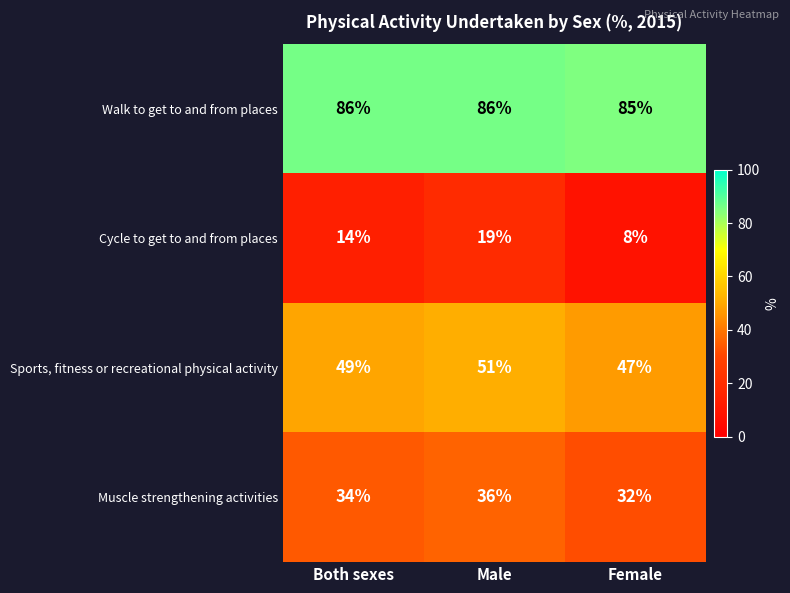

Where is Cycle to get to and from places nearest to the value 13?

Both sexes